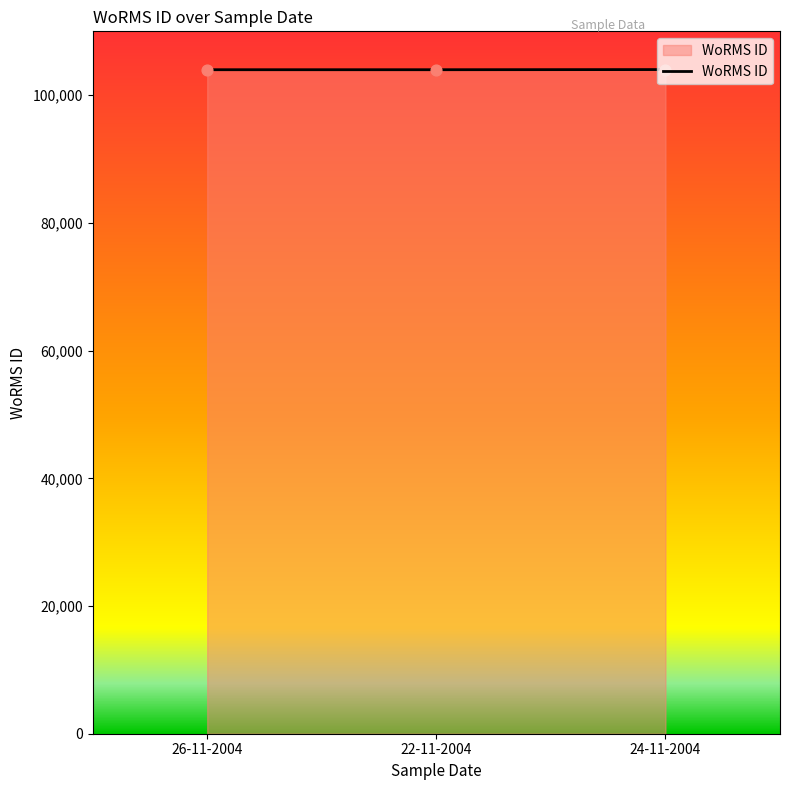

Approximately how many times larger is the value at 22-11-2004 compared to 26-11-2004?

1.0